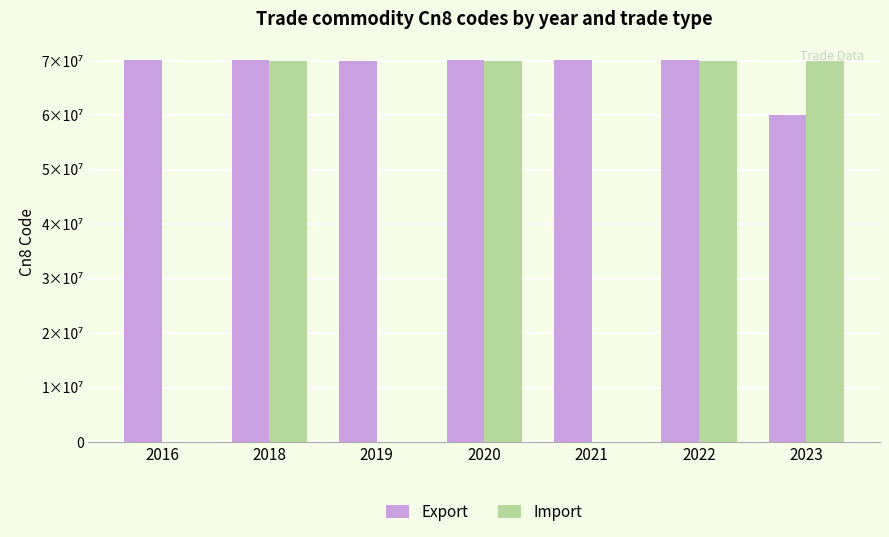

Which category has the highest value in the Import series?

2022